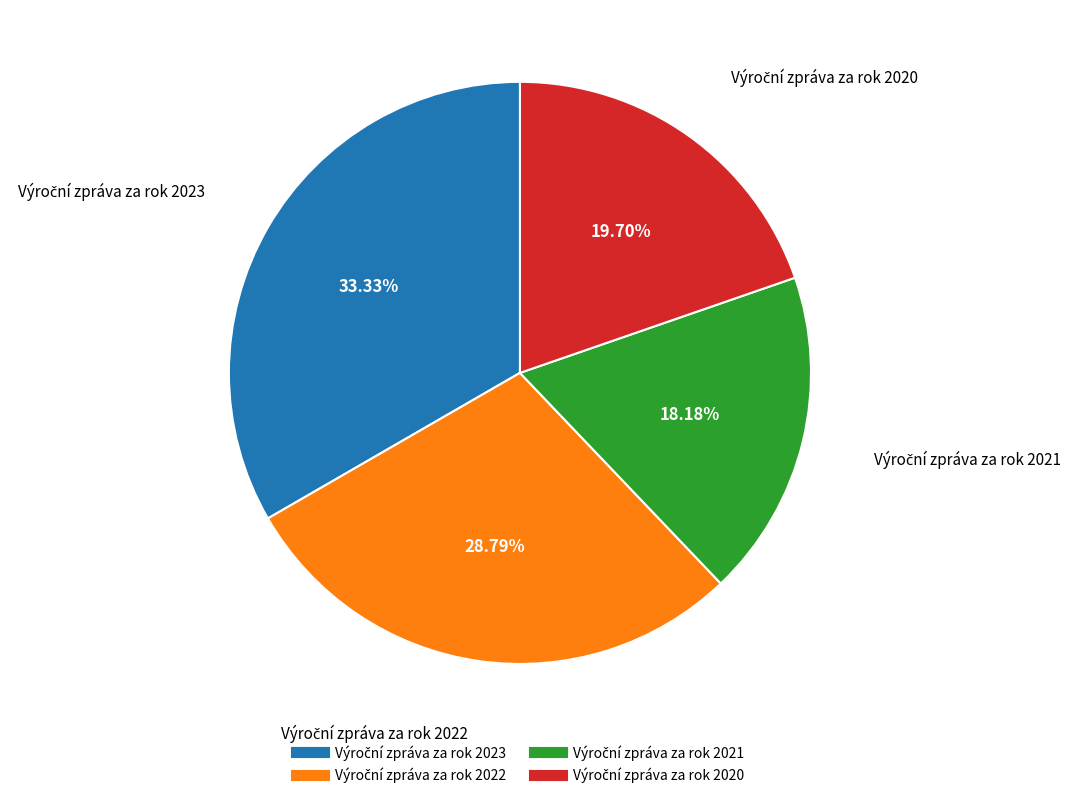

Is there any slice that represents more than half of the pie?

No